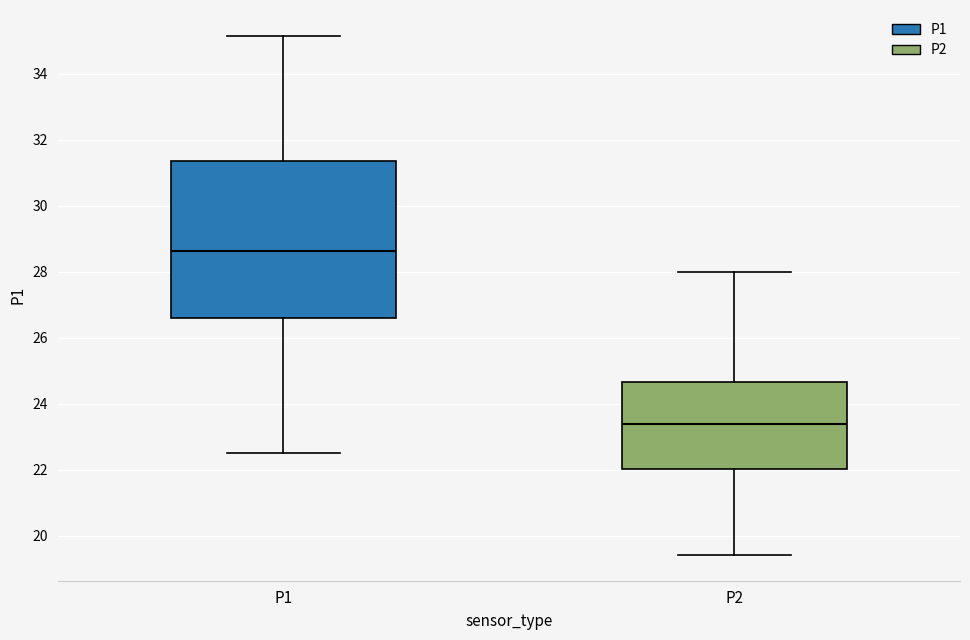

Where does the upper whisker of the box for P2 end on the y-axis? The values are not printed on the chart, so give them approximately, as read against the axis.

28.0